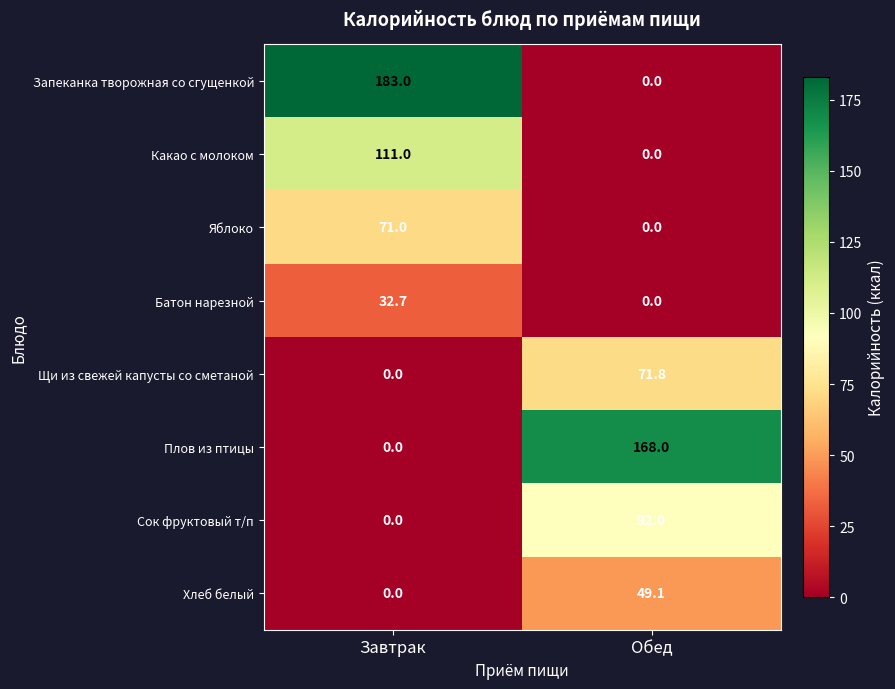

The value of Батон нарезной at Завтрак is 51.1. True or false?

False